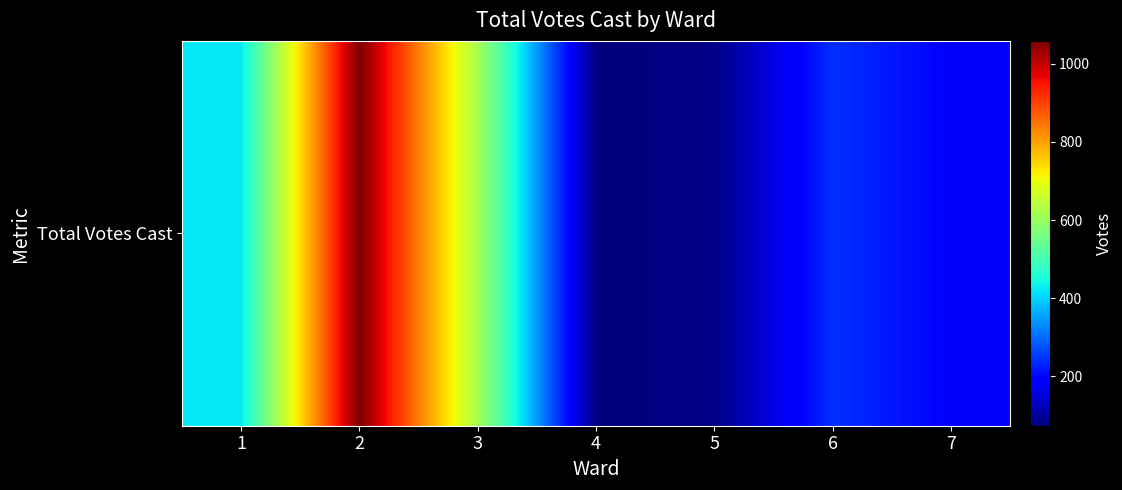

Rank the categories by value from lowest to highest.

4, 5, 7, 6, 1, 3, 2